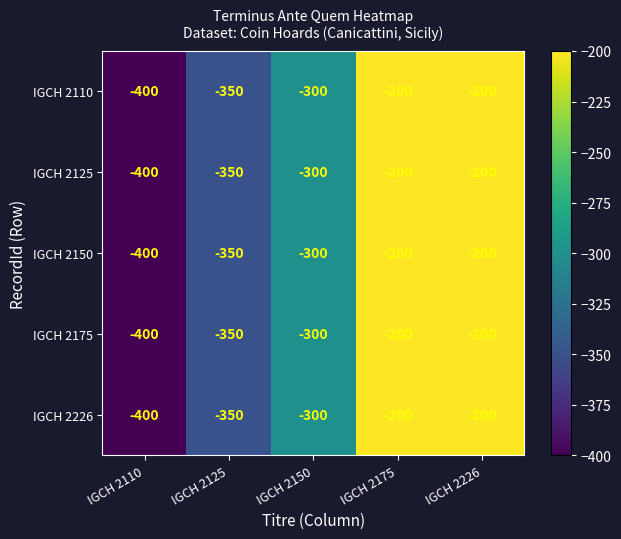

What is the approximate value of IGCH 2125 at IGCH 2150, to the nearest 5?

-300